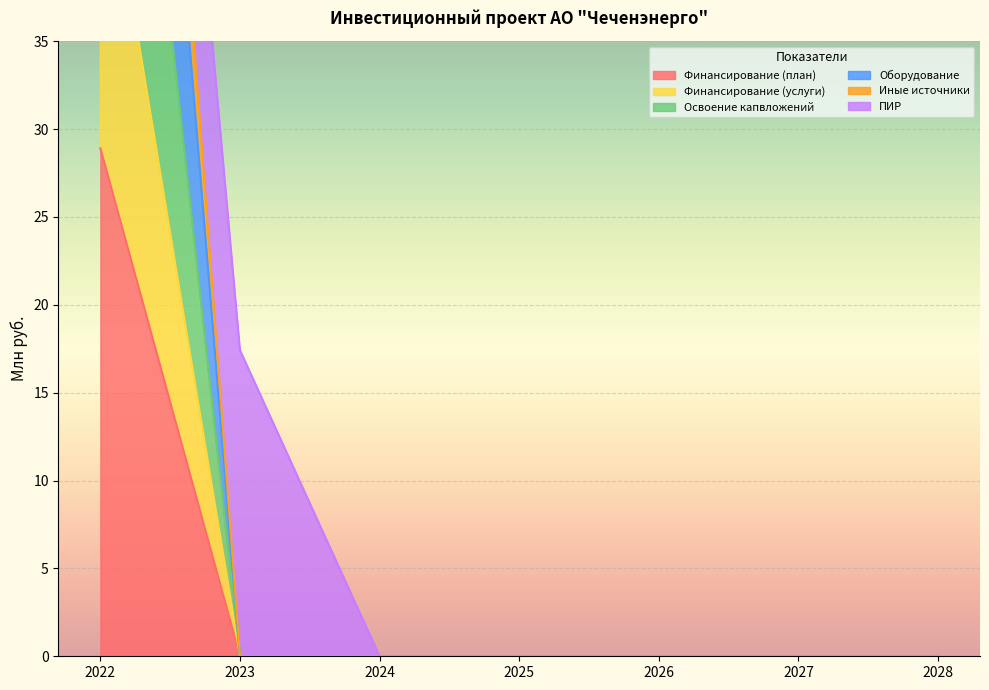

The Иные источники series shows -30.7 at 2026. True or false?

False